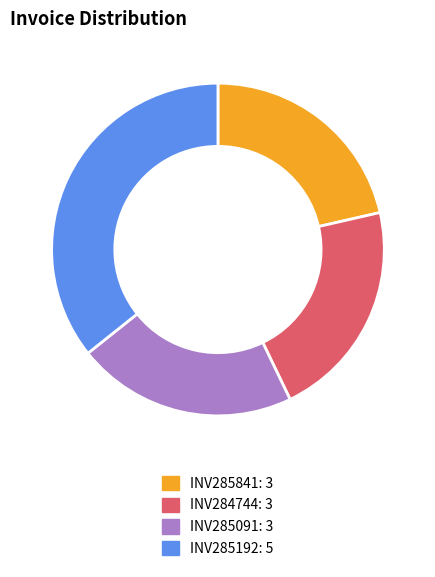

Which slice is the largest?

INV285192